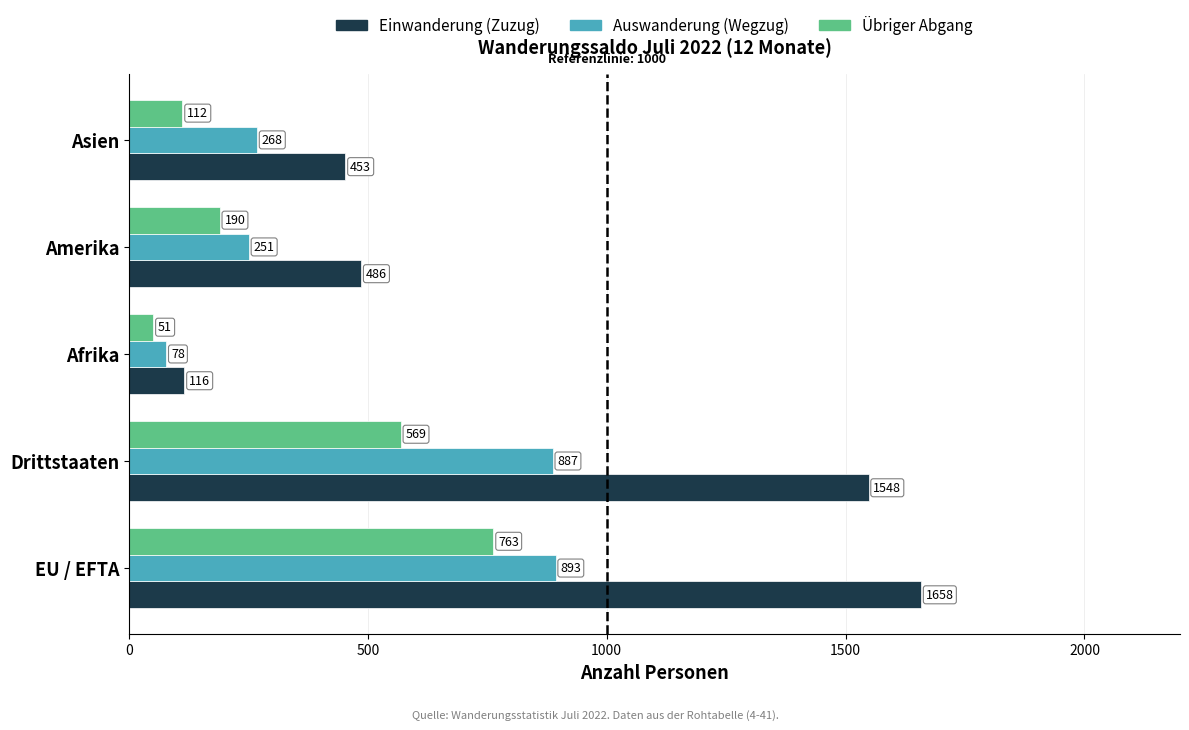

Read the Auswanderung (Wegzug) value at Afrika.

78